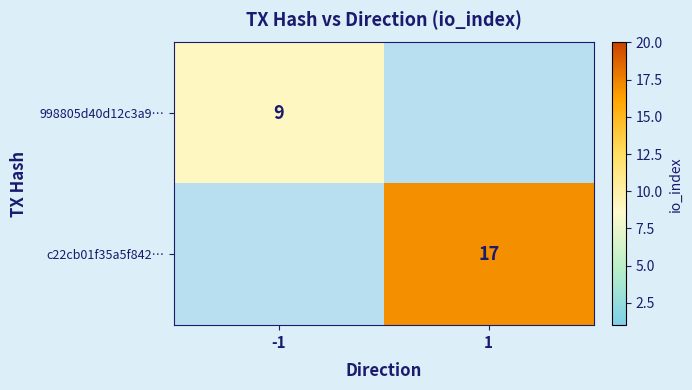

Is the value of 998805d40d12c3a9… at -1 greater than the value of c22cb01f35a5f842… at 1?

No